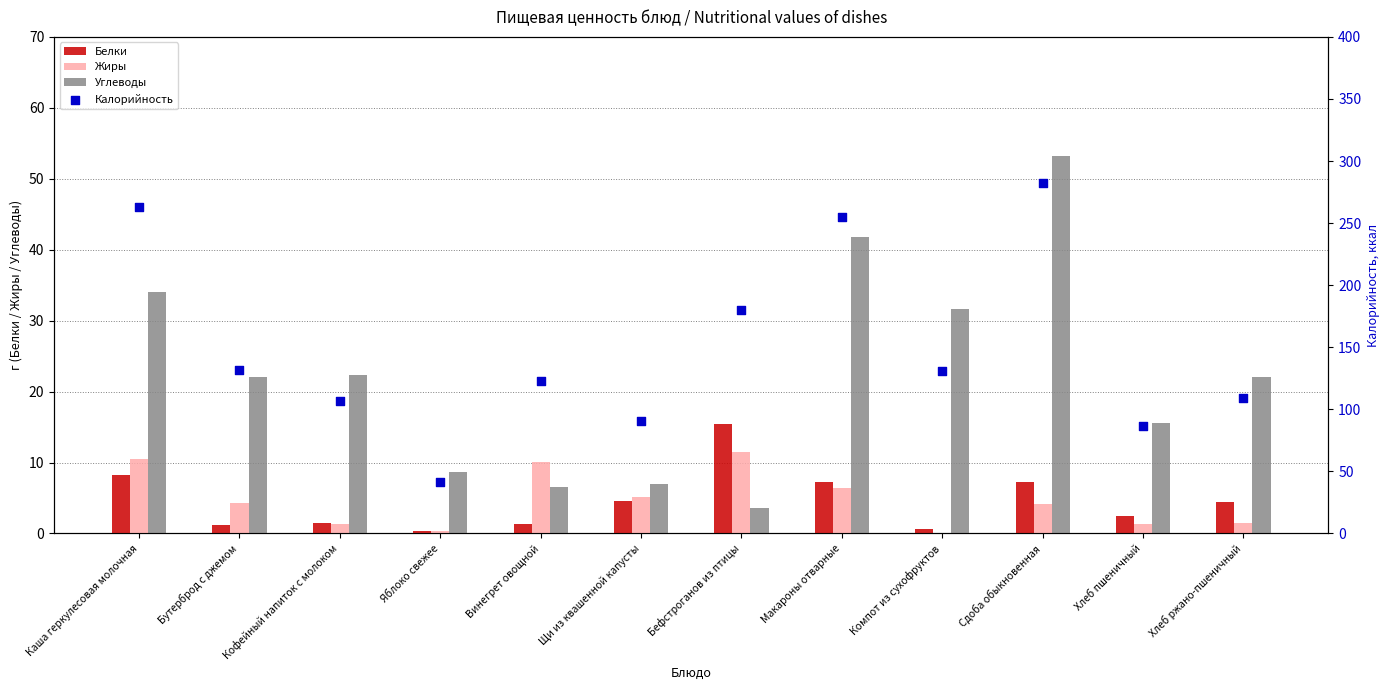

Which series reaches the minimum Y coordinate?

Жиры